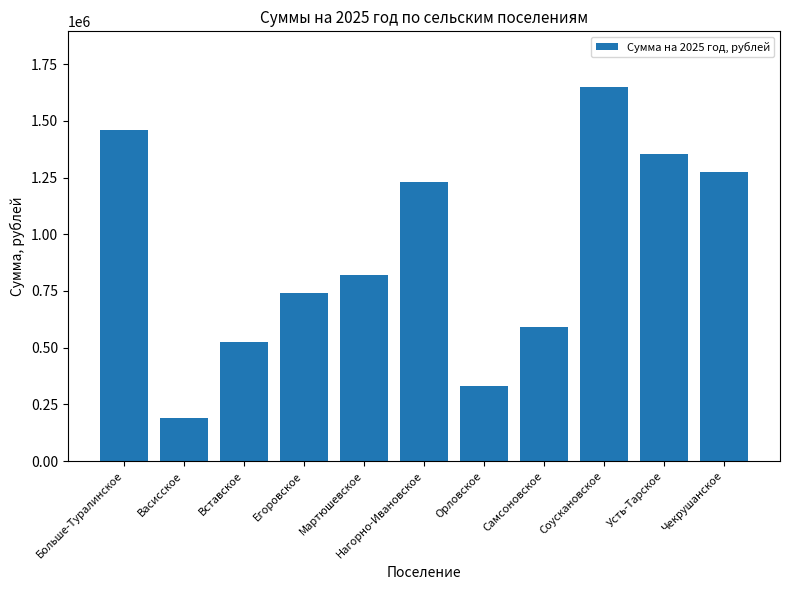

What is the maximum value shown in the chart?

1647205.1